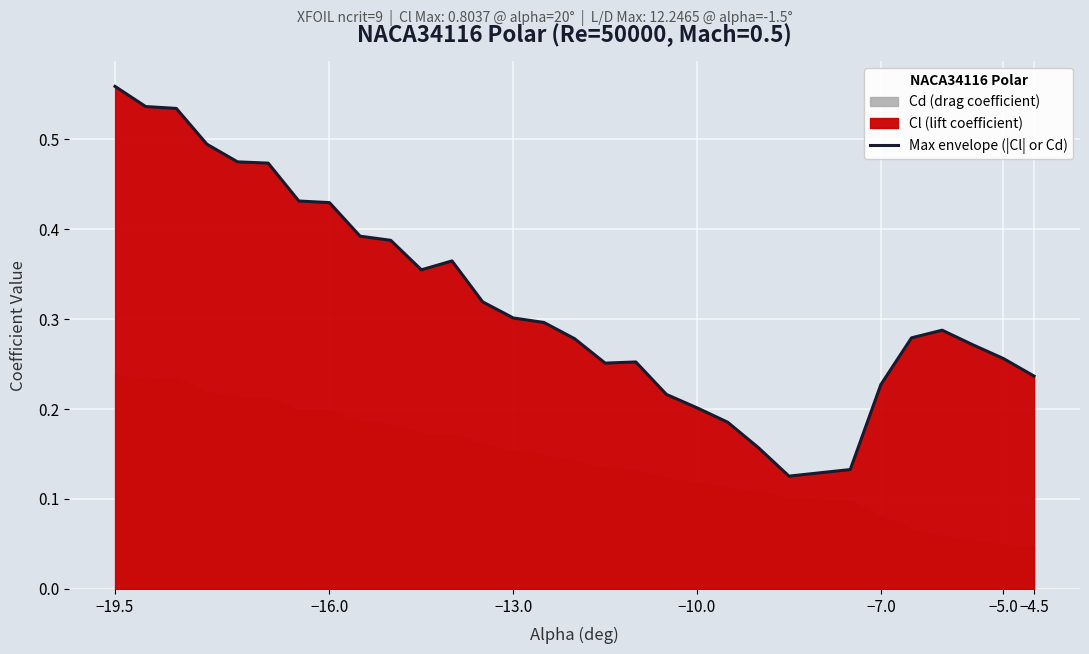

What is the average value?

0.3